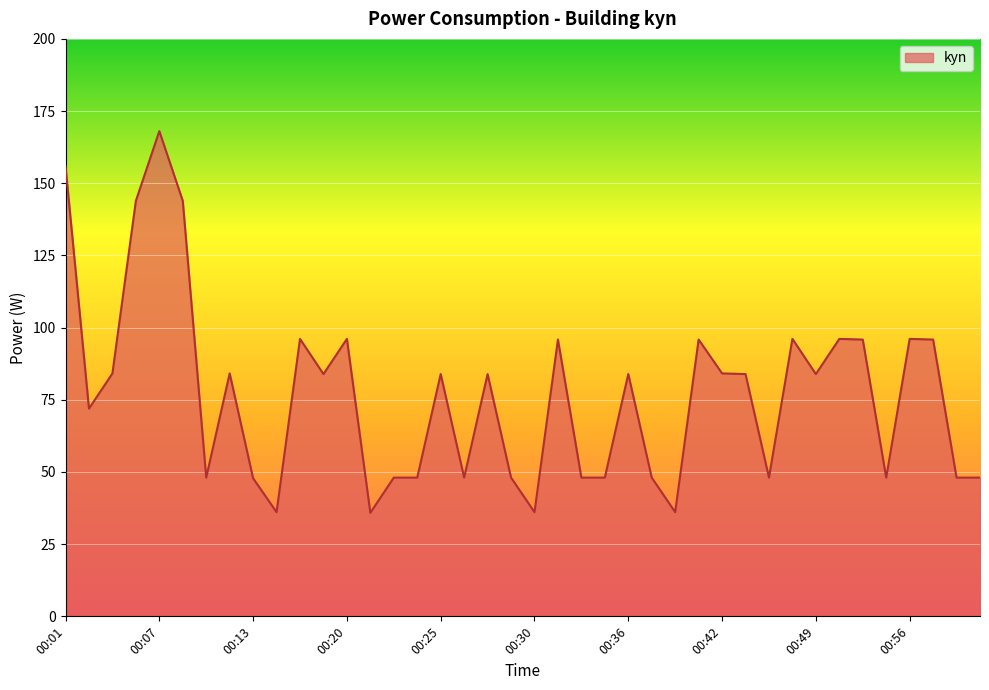

What is the difference between the maximum and minimum values?

132.2